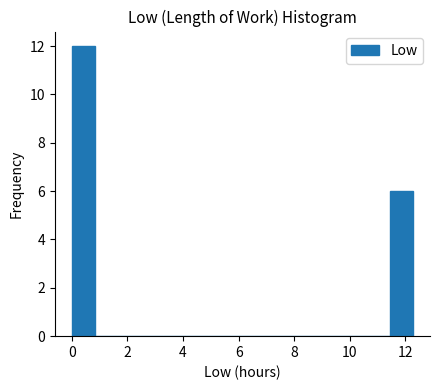

Reading left to right, list every bar in this chart as the range it spans on the x-axis followed by its height. Neither the bar edges nor the heights are printed on the chart, so give them approximately, as read against the axes.

0.0 to 0.8: 12
0.8 to 1.6: 0
1.6 to 2.4: 0
2.4 to 3.2: 0
3.2 to 4.0: 0
4.0 to 5.0: 0
5.0 to 5.8: 0
5.8 to 6.6: 0
6.6 to 7.4: 0
7.4 to 8.2: 0
8.2 to 9.0: 0
9.0 to 9.8: 0
9.8 to 10.6: 0
10.6 to 11.4: 0
11.4 to 12.2: 6